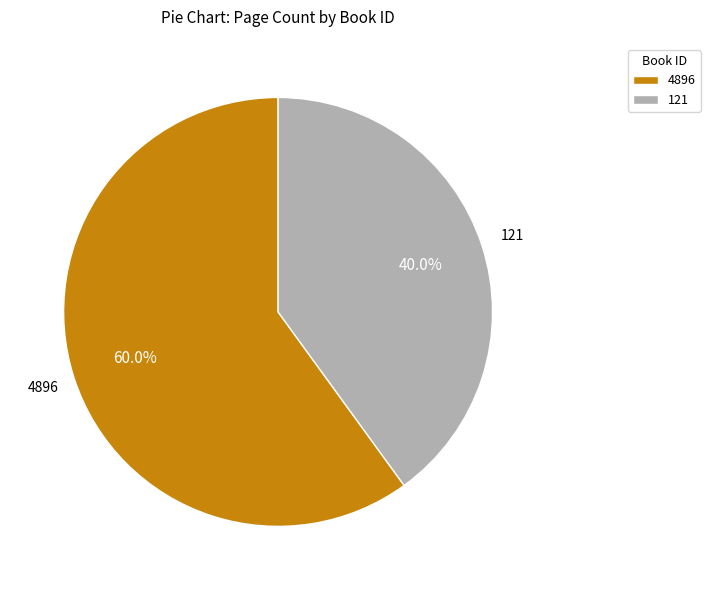

To the nearest percent, what percentage of the pie is 4896?

60%